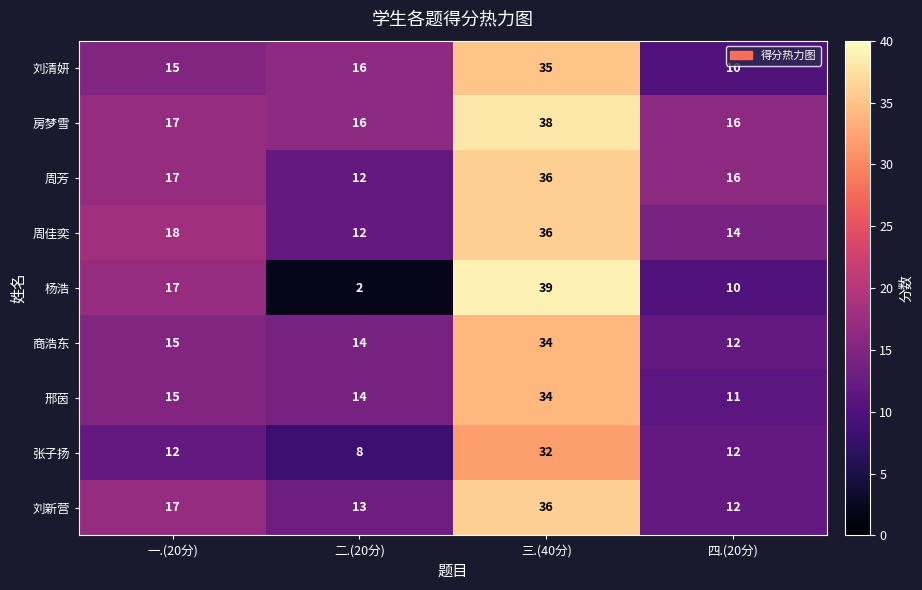

Where is 商浩东 nearest to the value 23?

一.(20分)